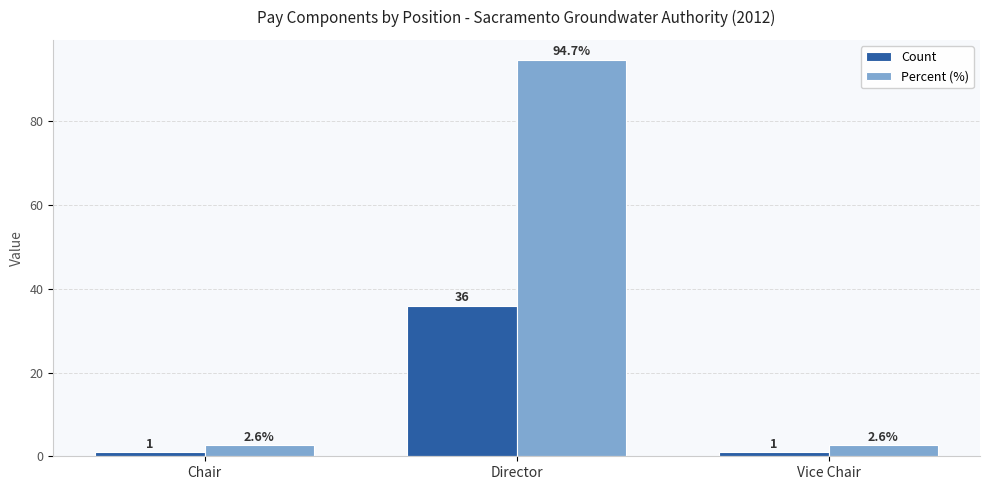

Which series has the widest spread of values?

Percent (%)